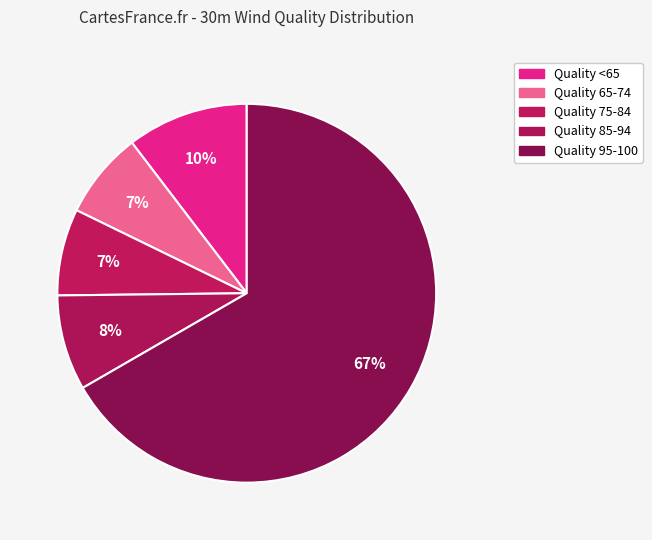

Count the number of slices in the pie.

5